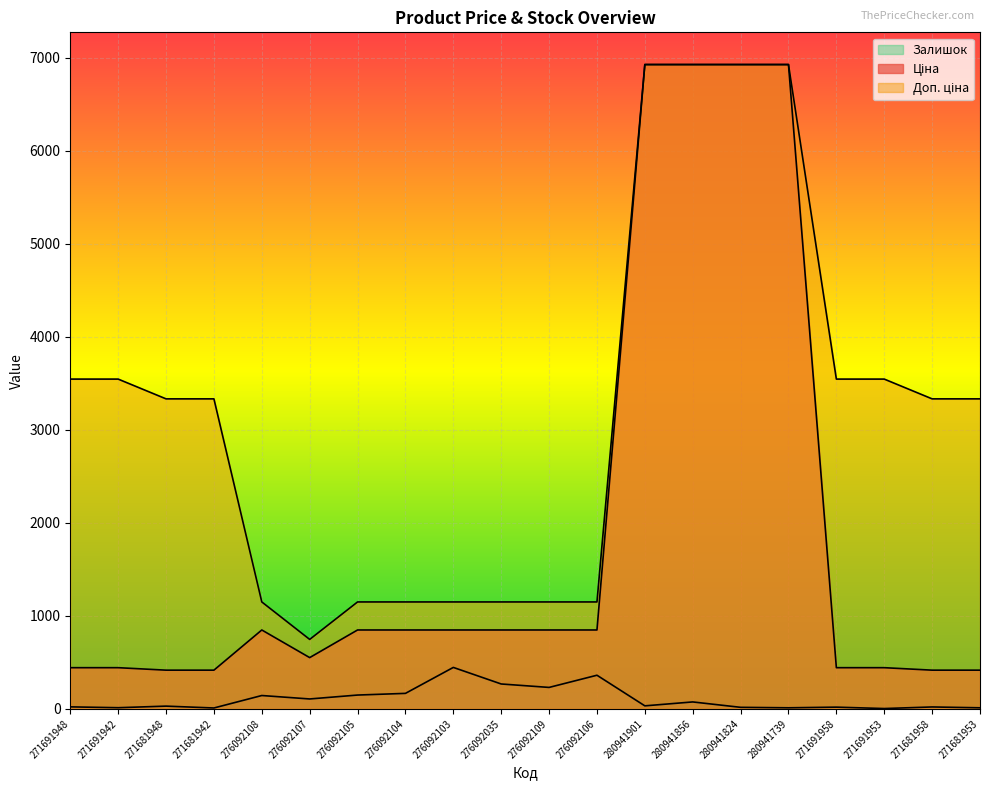

True or false: Ціна has more than 2 interior local peaks.

False